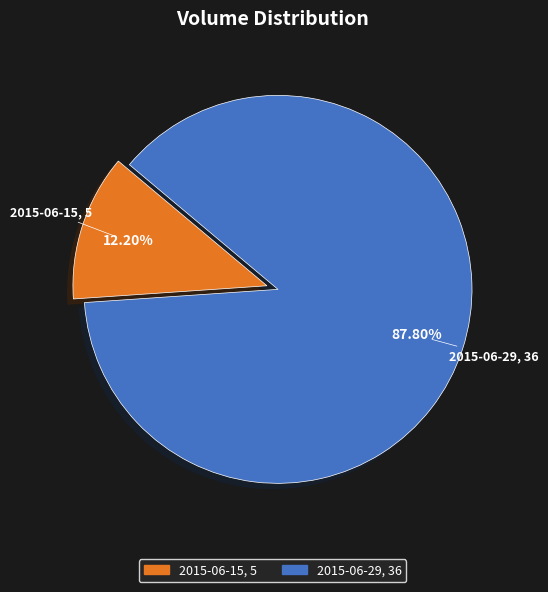

What portion of the pie excludes 2015-06-29?

12.2%